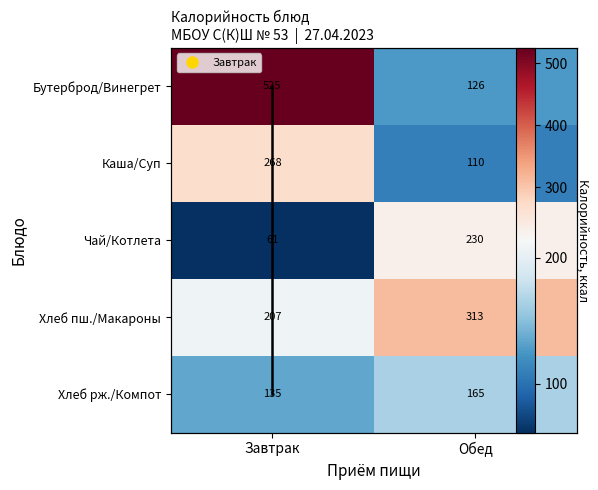

Which label corresponds to the largest value in the chart?

Завтрак